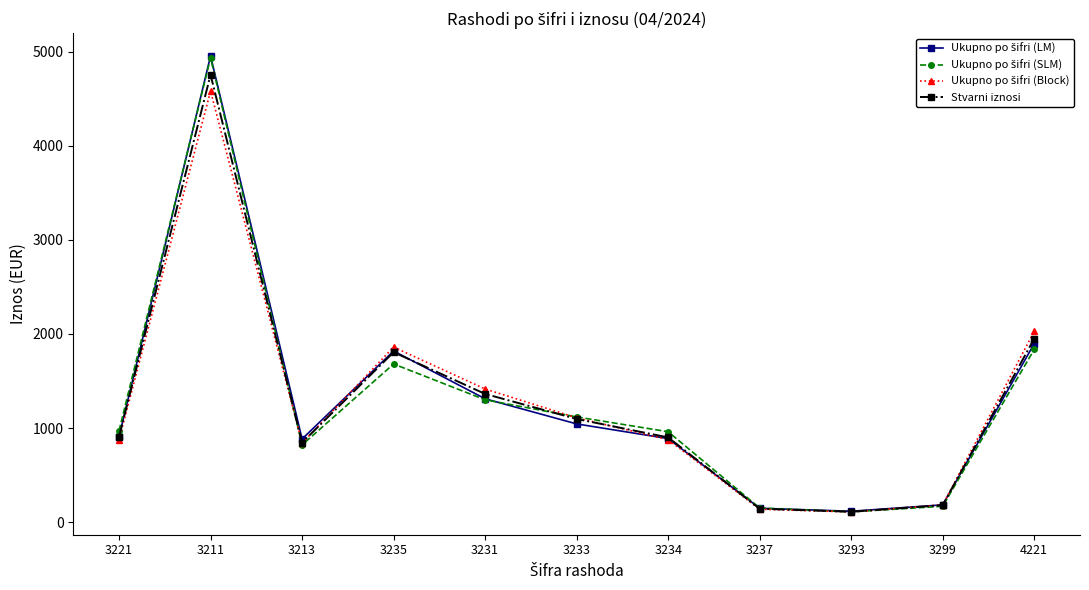

What is the value of the Stvarni iznosi point at the 6th from the left?

1096.3